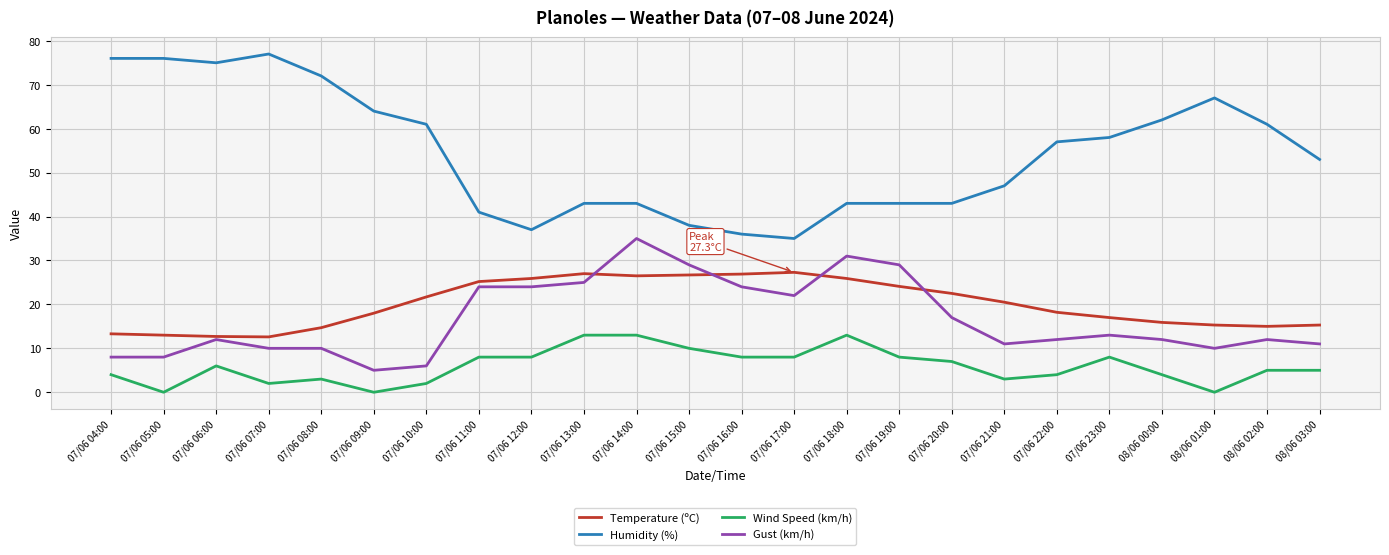

What is the difference between the Temperature (ºC) values at 07/06 05:00 and 08/06 00:00?

2.9